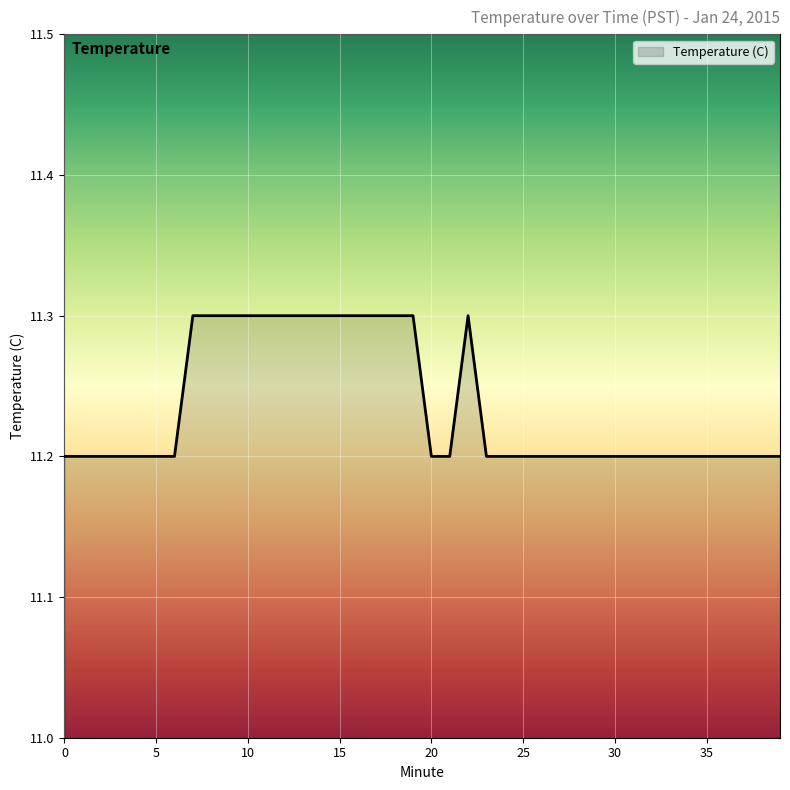

What is the smallest value displayed?

11.2